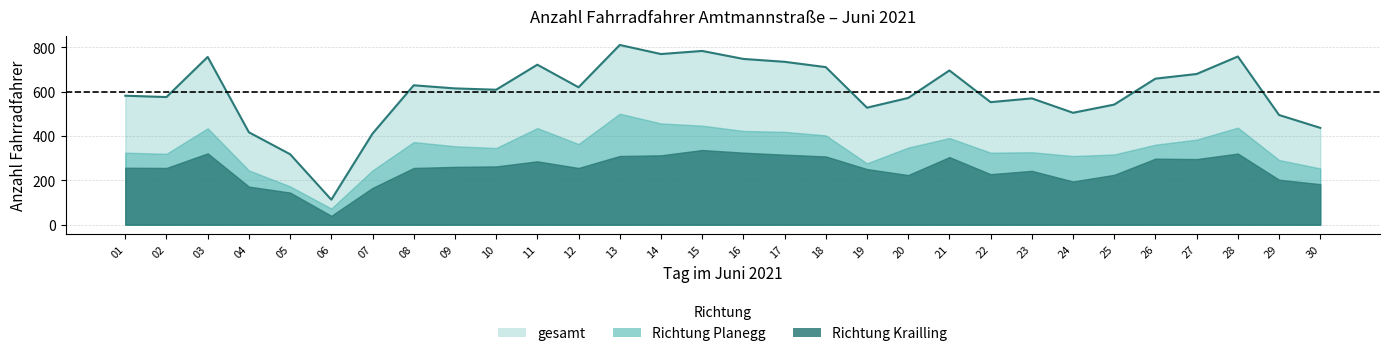

At which label does Richtung Planegg reach its peak?

13